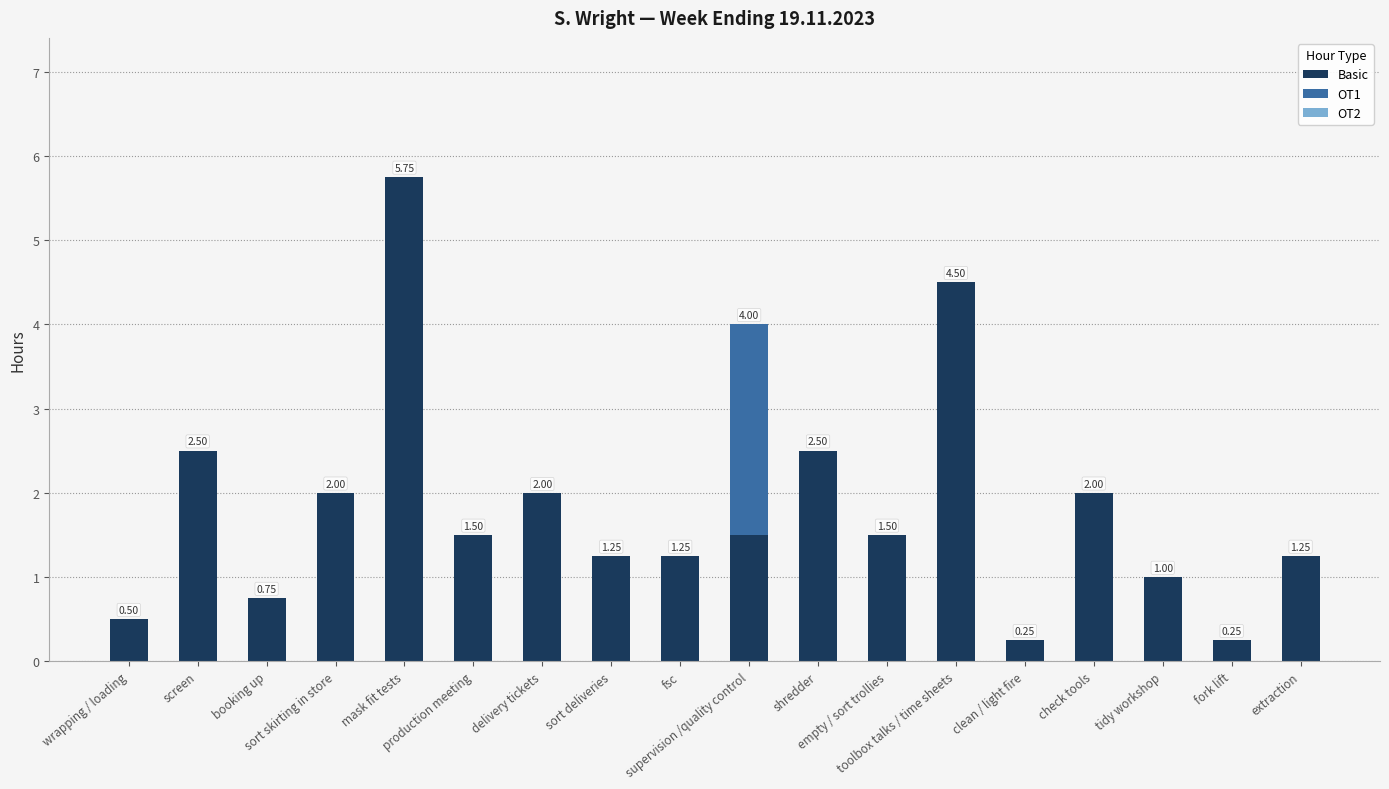

Are the bars grouped side by side (vs. stacked)?

No